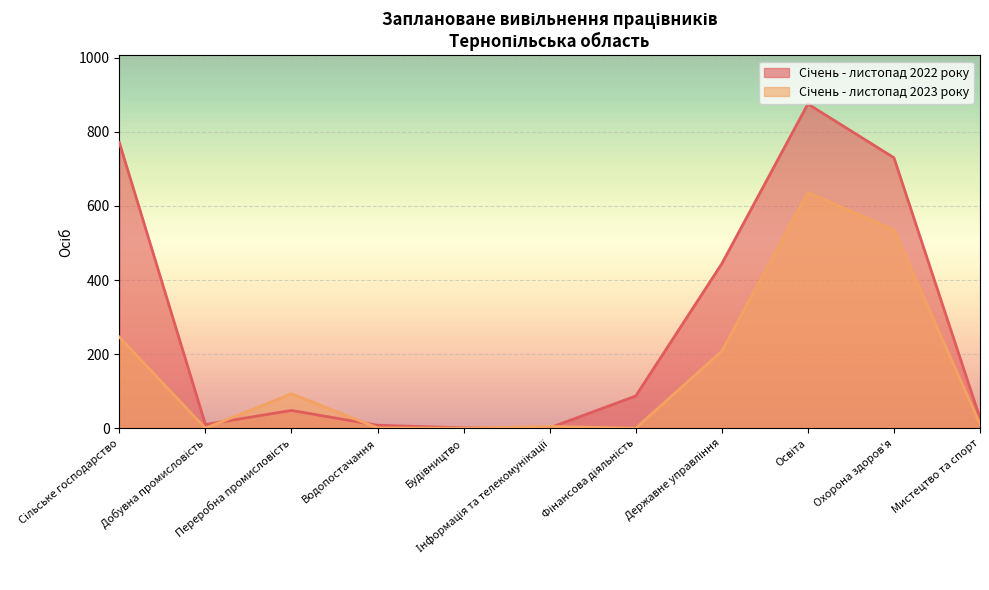

Is it true that Січень - листопад 2023 року equals 11 at Мистецтво та спорт?

True